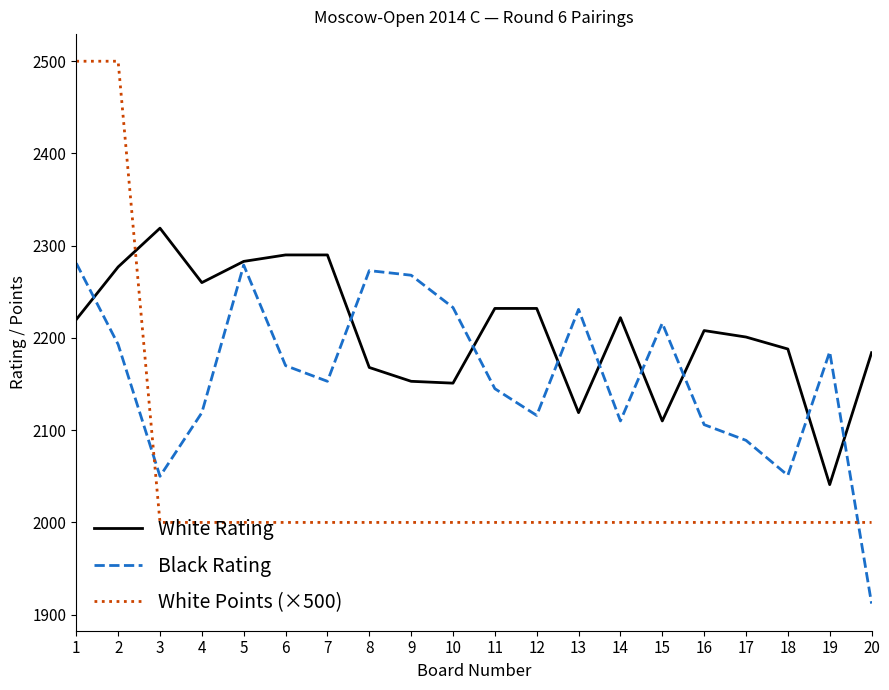

What is the spread (max minus min) of values at 13?

231